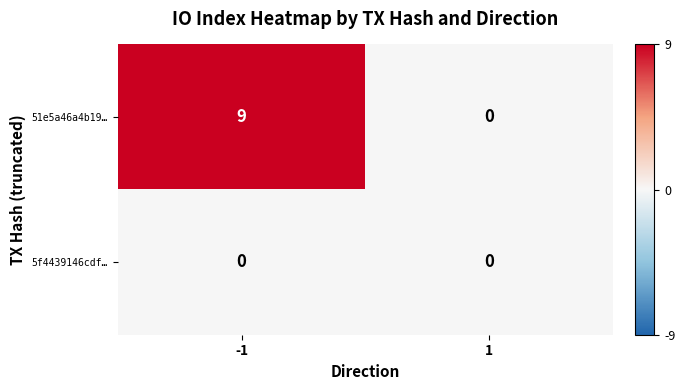

How many distinct data groups are displayed?

2